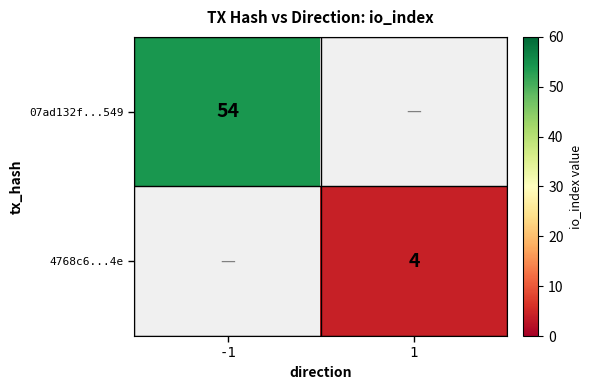

Is it true that 4768c6...4e equals 6 at 1?

False